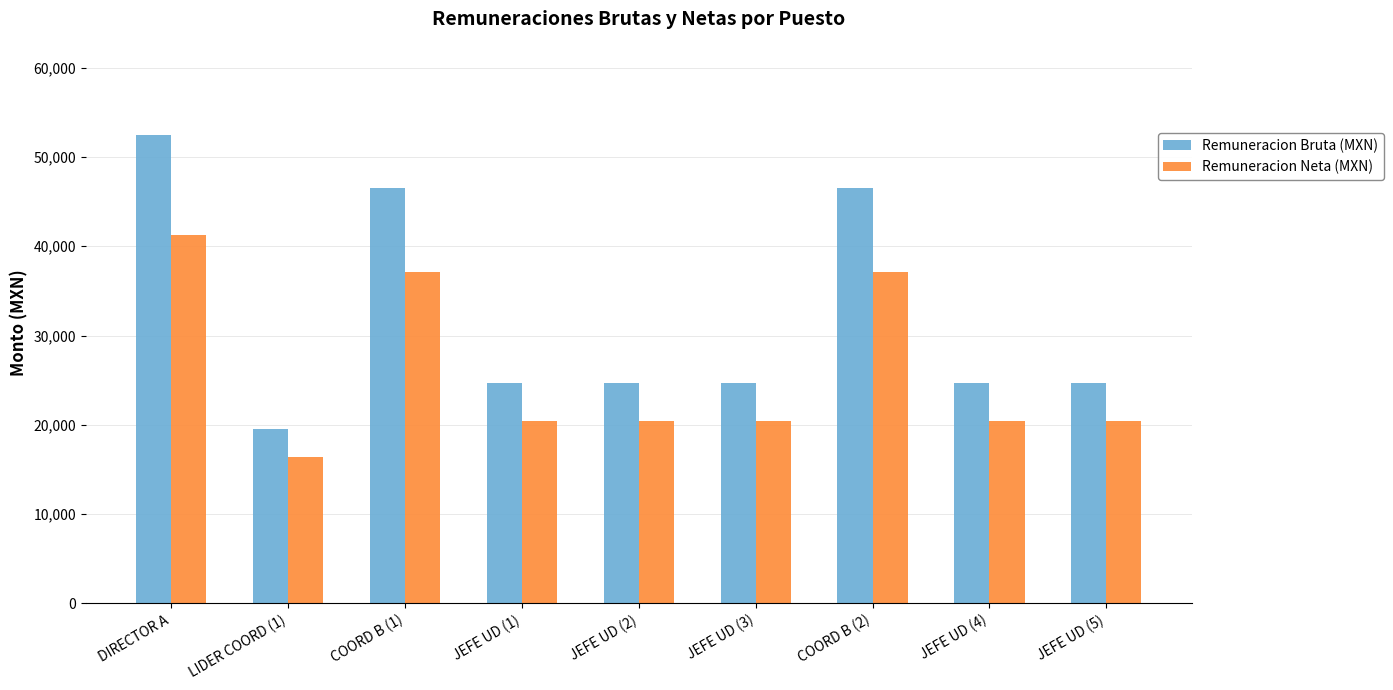

Reading left to right, what are all the values shown in this chart?

Remuneracion Bruta (MXN): 52430.0	19528.0	46576.0	24672.0	24672.0	24672.0	46576.0	24672.0	24672.0
Remuneracion Neta (MXN): 41243.0	16374.8	37071.0	20384.8	20384.8	20384.8	37071.0	20384.8	20384.8